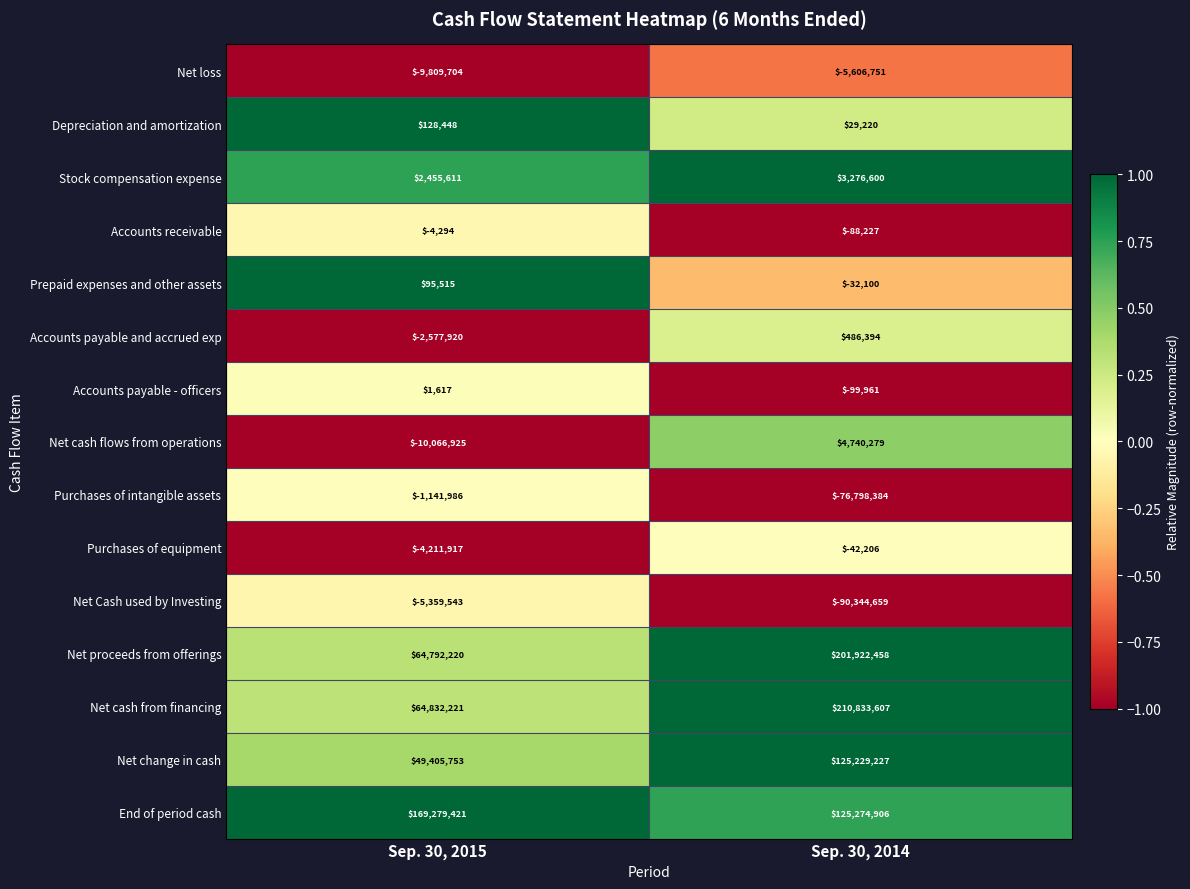

What is the minimum value shown in the chart?

-90344659